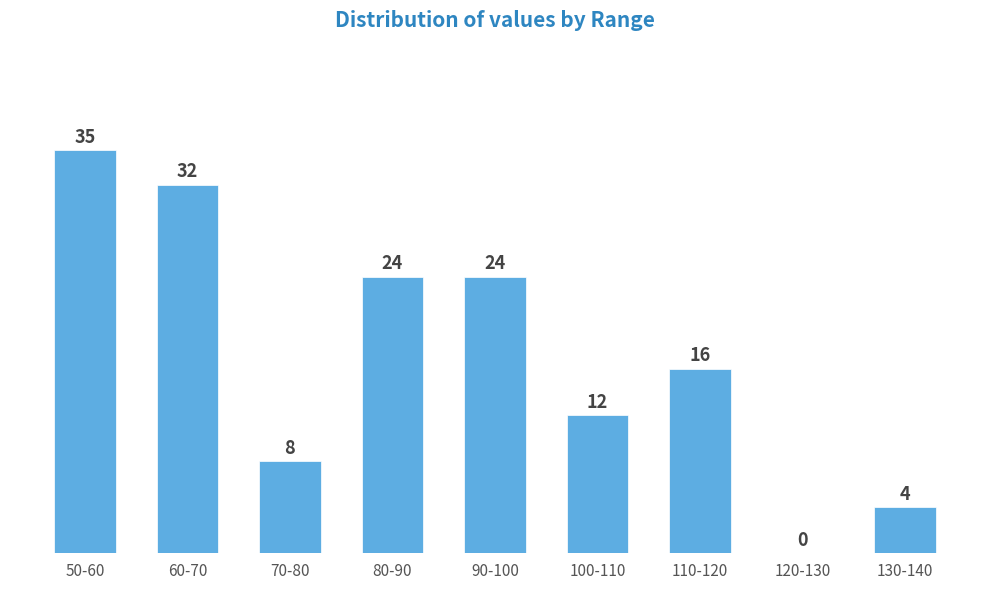

Reading left to right, extract all data points from this chart.

50-60=35	60-70=32	70-80=8	80-90=24	90-100=24	100-110=12	110-120=16	120-130=0	130-140=4